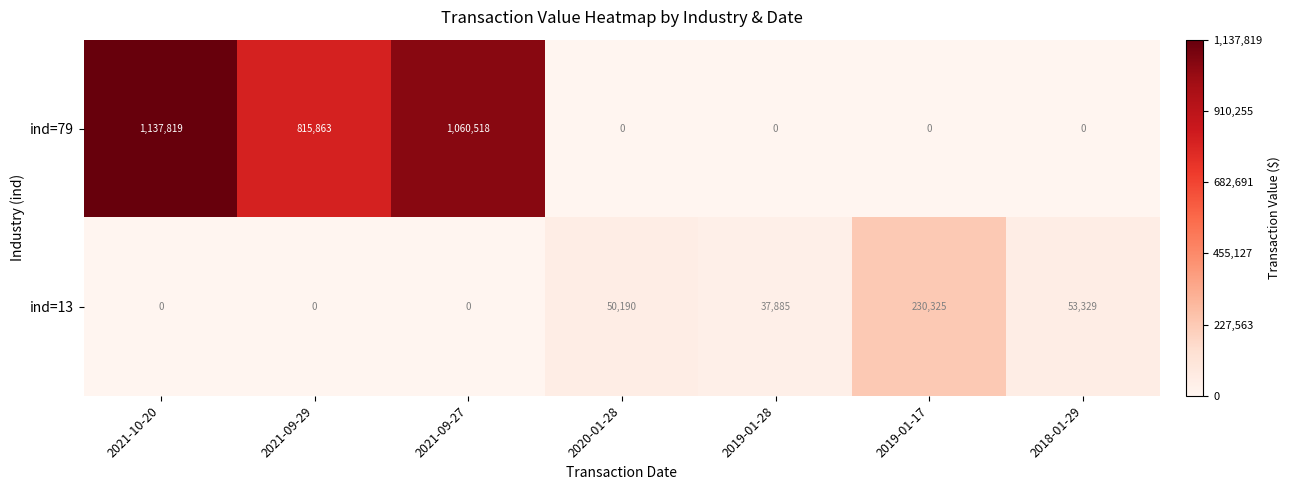

Count the number of data series in this chart.

2